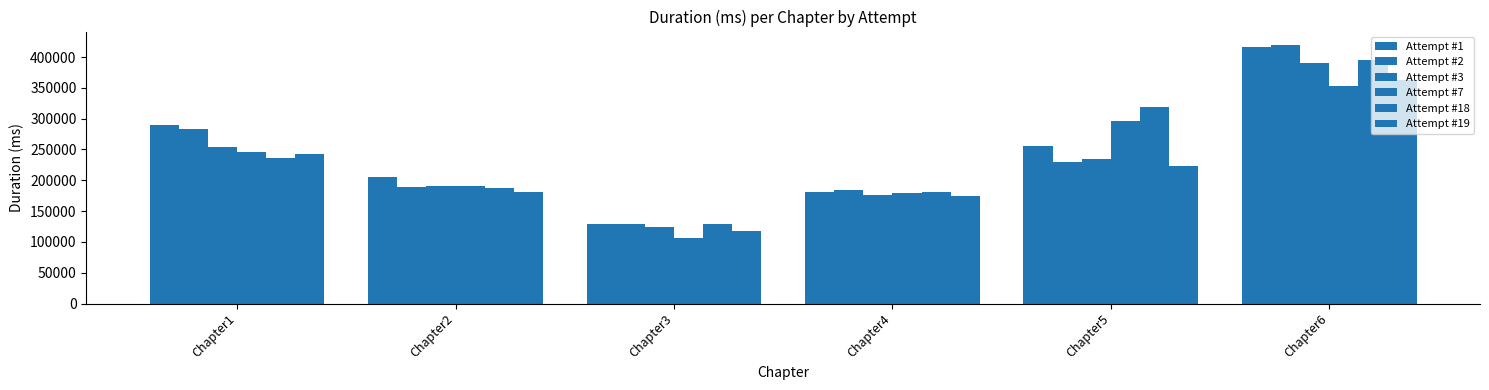

Does the chart contain any negative values?

No